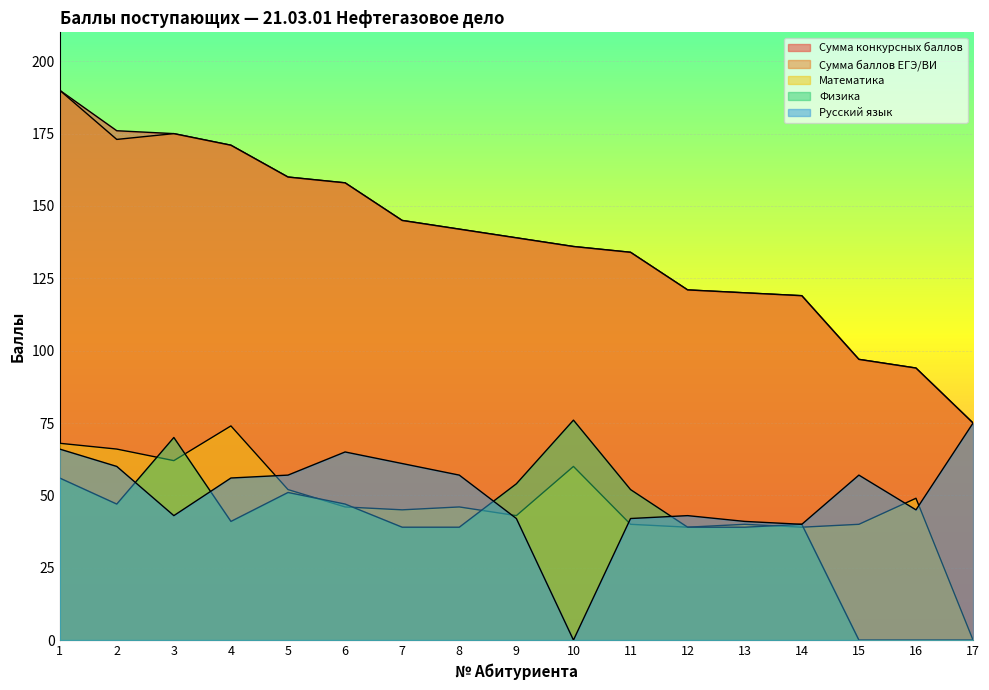

True or false: Сумма баллов ЕГЭ/ВИ and Русский язык intersect in this chart.

False